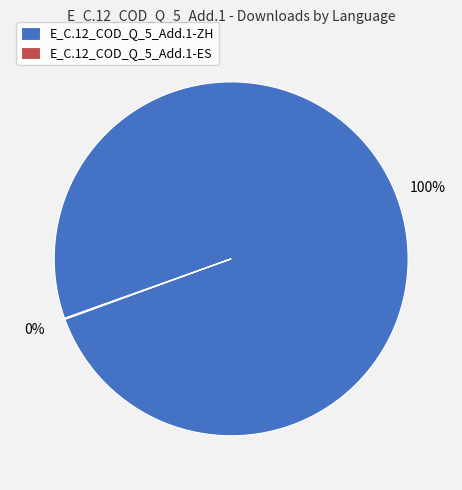

Which category has the biggest portion of the pie?

E_C.12_COD_Q_5_Add.1-ZH